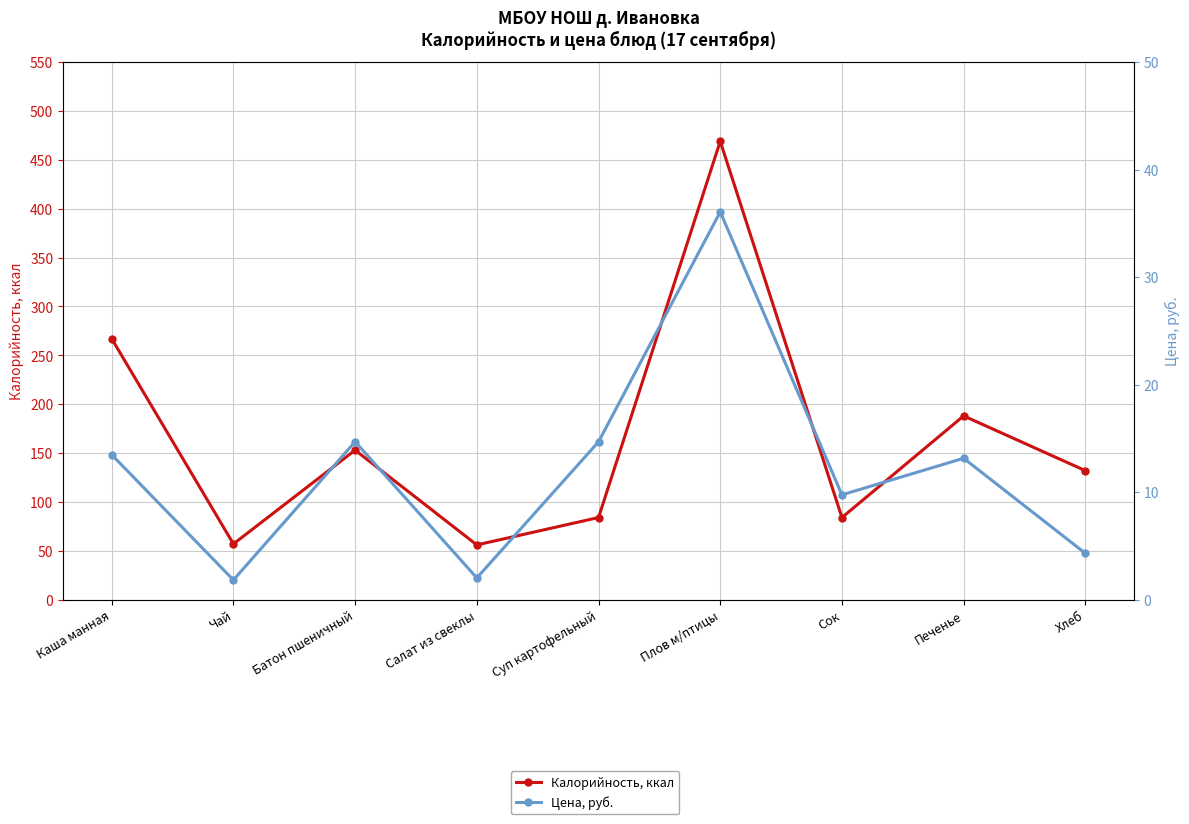

What position from the right is Суп картофельный?

5